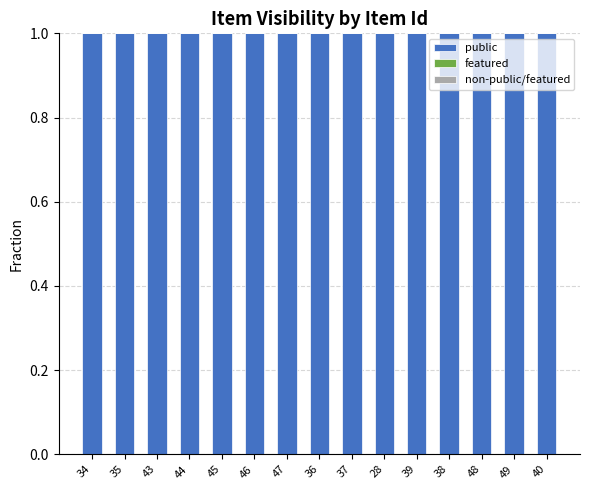

The non-public/featured series shows 0 at 45. True or false?

True